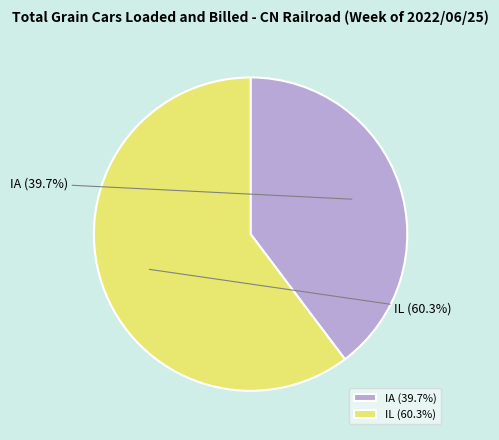

Which slice is the largest?

IL